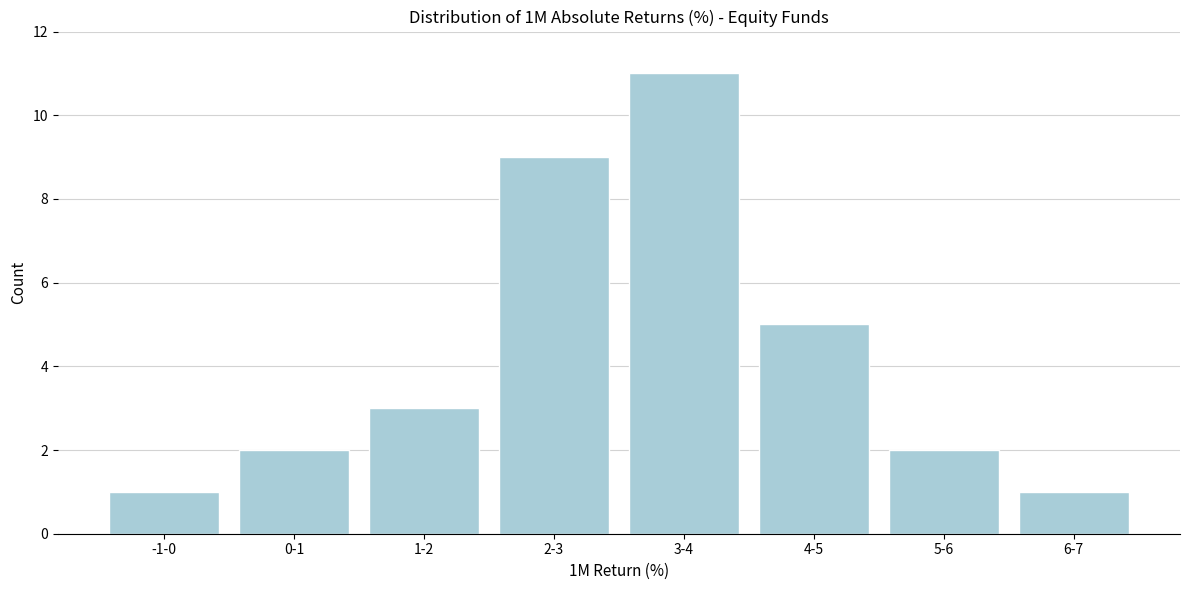

Reading right to left, transcribe all the data shown in this chart.

6-7=1	5-6=2	4-5=5	3-4=11	2-3=9	1-2=3	0-1=2	-1-0=1